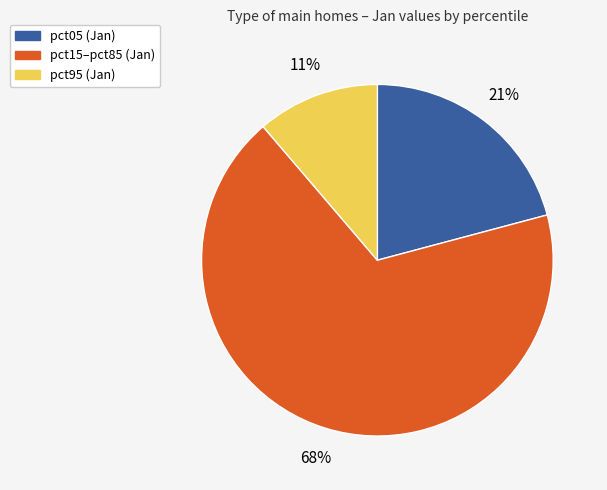

Is there any slice that represents more than half of the pie?

Yes